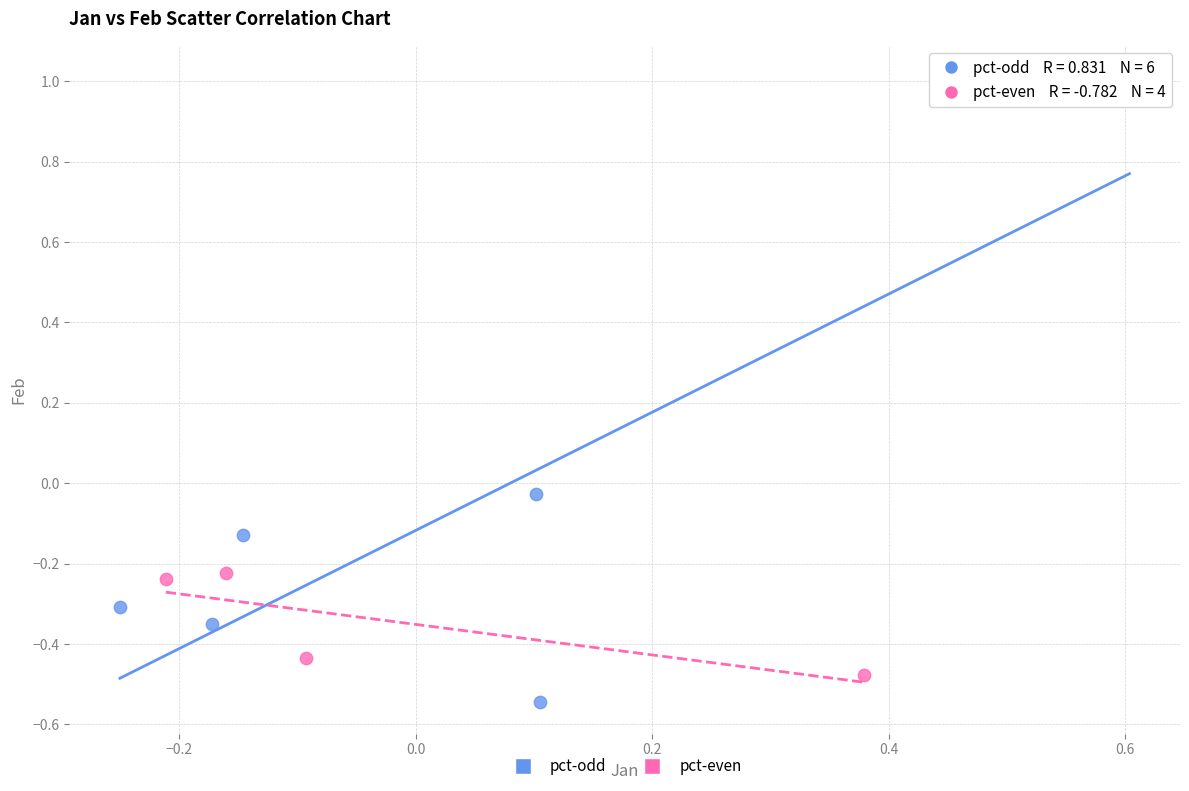

Which series reaches the maximum Y coordinate?

pct-odd